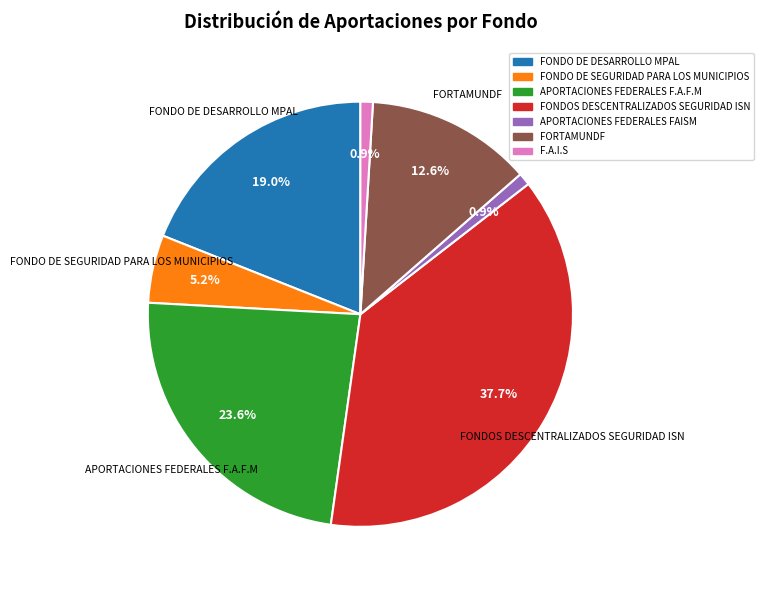

Do FONDO DE DESARROLLO MPAL and FONDOS DESCENTRALIZADOS SEGURIDAD ISN together represent more than half of the pie?

Yes